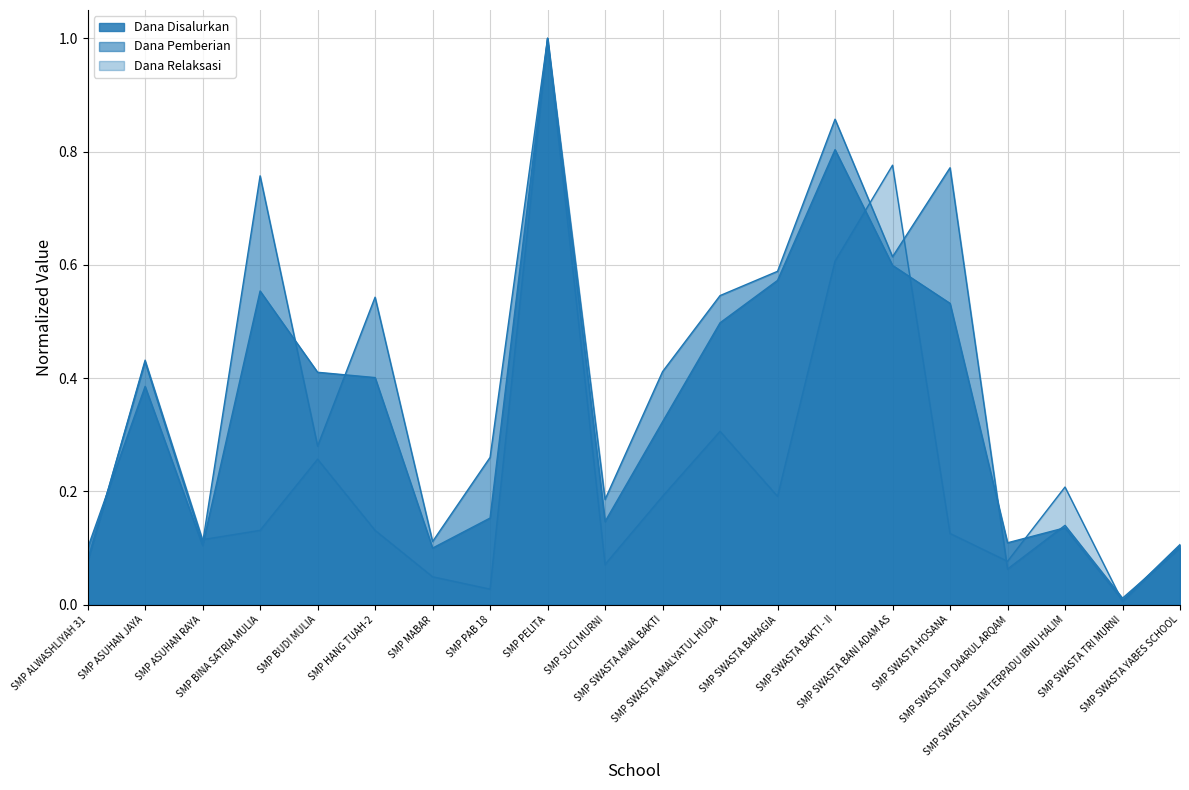

What is the difference between the second highest and second lowest values in the Dana Pemberian series?

0.8